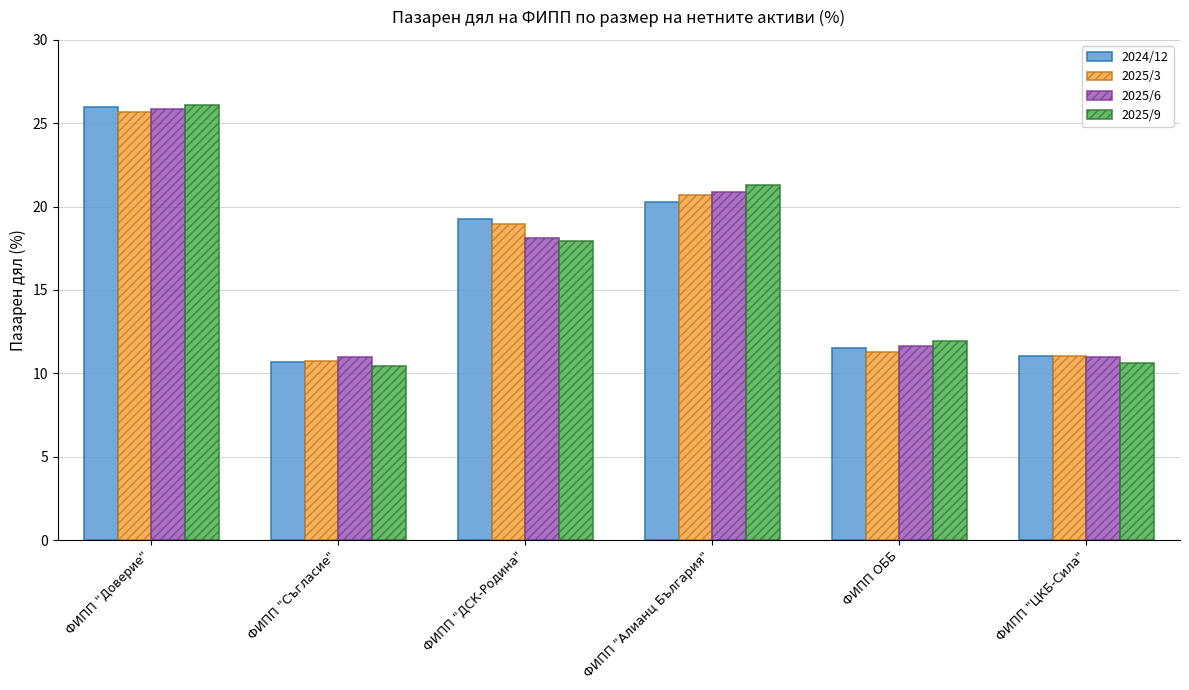

What is the difference between the 2025/9 values at ФИПП "ЦКБ-Сила" and ФИПП "Съгласие"?

0.2